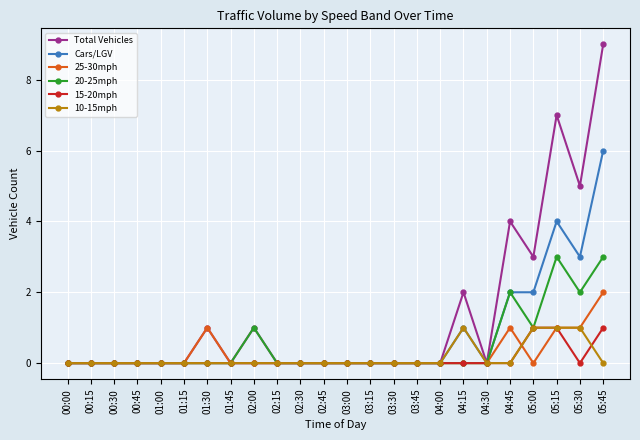

Reading left to right, list all the values displayed in this chart.

Total Vehicles: 00:00=0	00:15=0	00:30=0	00:45=0	01:00=0	01:15=0	01:30=1	01:45=0	02:00=1	02:15=0	02:30=0	02:45=0	03:00=0	03:15=0	03:30=0	03:45=0	04:00=0	04:15=2	04:30=0	04:45=4	05:00=3	05:15=7	05:30=5	05:45=9
Cars/LGV: 00:00=0	00:15=0	00:30=0	00:45=0	01:00=0	01:15=0	01:30=0	01:45=0	02:00=0	02:15=0	02:30=0	02:45=0	03:00=0	03:15=0	03:30=0	03:45=0	04:00=0	04:15=1	04:30=0	04:45=2	05:00=2	05:15=4	05:30=3	05:45=6
25-30mph: 00:00=0	00:15=0	00:30=0	00:45=0	01:00=0	01:15=0	01:30=1	01:45=0	02:00=0	02:15=0	02:30=0	02:45=0	03:00=0	03:15=0	03:30=0	03:45=0	04:00=0	04:15=0	04:30=0	04:45=1	05:00=0	05:15=1	05:30=1	05:45=2
20-25mph: 00:00=0	00:15=0	00:30=0	00:45=0	01:00=0	01:15=0	01:30=0	01:45=0	02:00=1	02:15=0	02:30=0	02:45=0	03:00=0	03:15=0	03:30=0	03:45=0	04:00=0	04:15=0	04:30=0	04:45=2	05:00=1	05:15=3	05:30=2	05:45=3
15-20mph: 00:00=0	00:15=0	00:30=0	00:45=0	01:00=0	01:15=0	01:30=0	01:45=0	02:00=0	02:15=0	02:30=0	02:45=0	03:00=0	03:15=0	03:30=0	03:45=0	04:00=0	04:15=0	04:30=0	04:45=0	05:00=1	05:15=1	05:30=0	05:45=1
10-15mph: 00:00=0	00:15=0	00:30=0	00:45=0	01:00=0	01:15=0	01:30=0	01:45=0	02:00=0	02:15=0	02:30=0	02:45=0	03:00=0	03:15=0	03:30=0	03:45=0	04:00=0	04:15=1	04:30=0	04:45=0	05:00=1	05:15=1	05:30=1	05:45=0